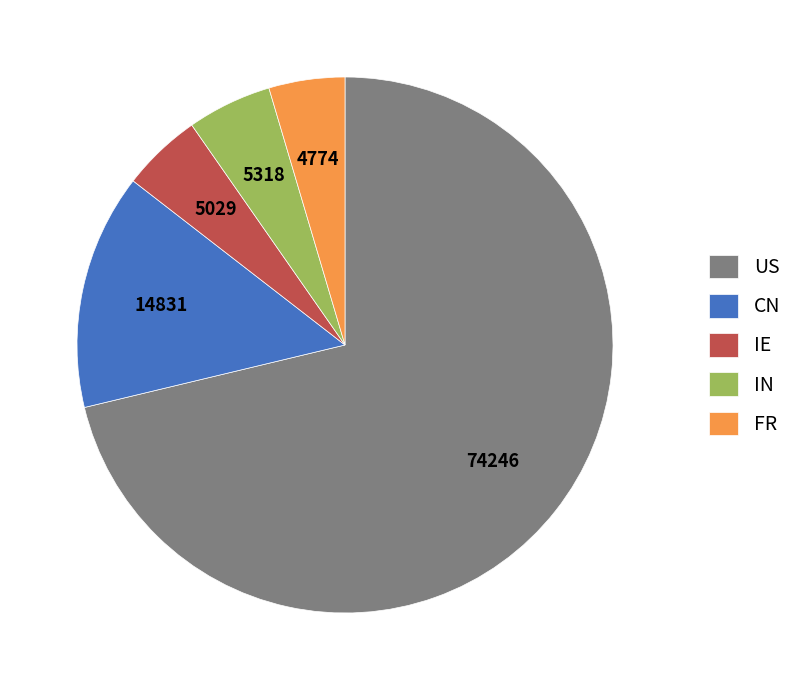

What is the ratio of the value at CN to the value at IE?

2.9